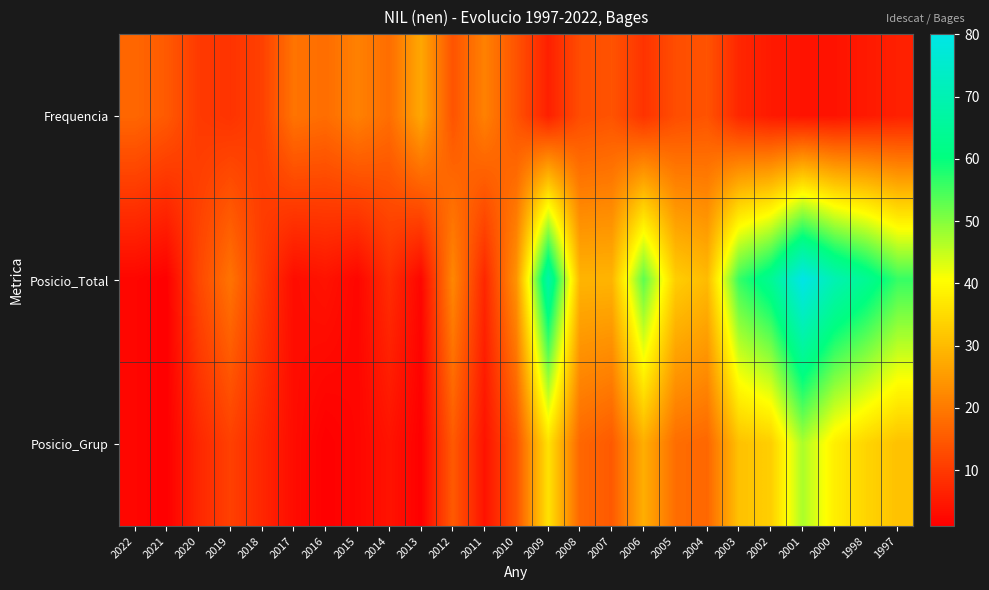

Rank the series by their average value, from lowest to highest.

Frequencia, Posicio_Grup, Posicio_Total